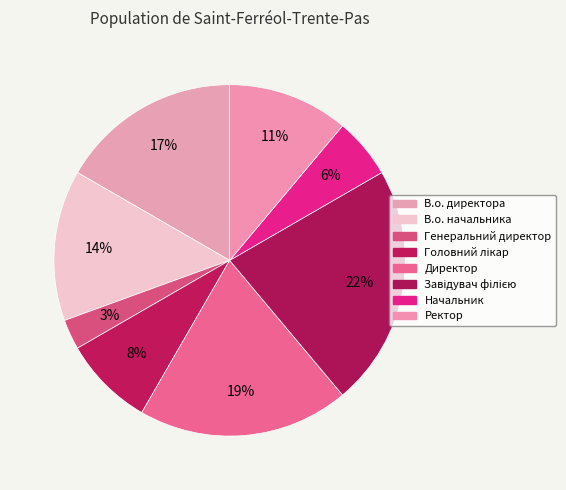

Is the sum of В.о. директора and В.о. начальника greater than half?

No